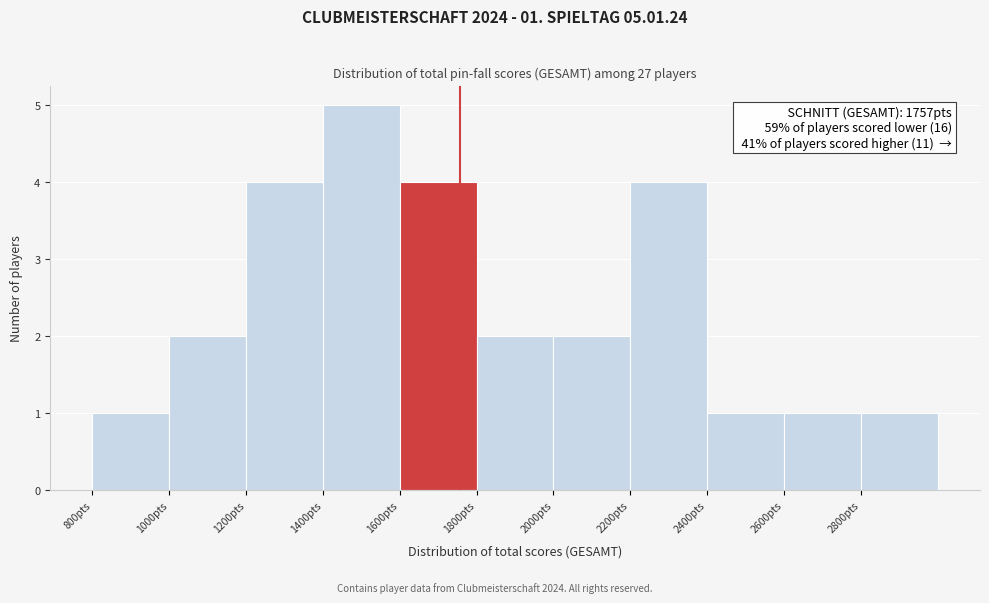

Which range on the x-axis has the tallest bar?

1400 to 1600